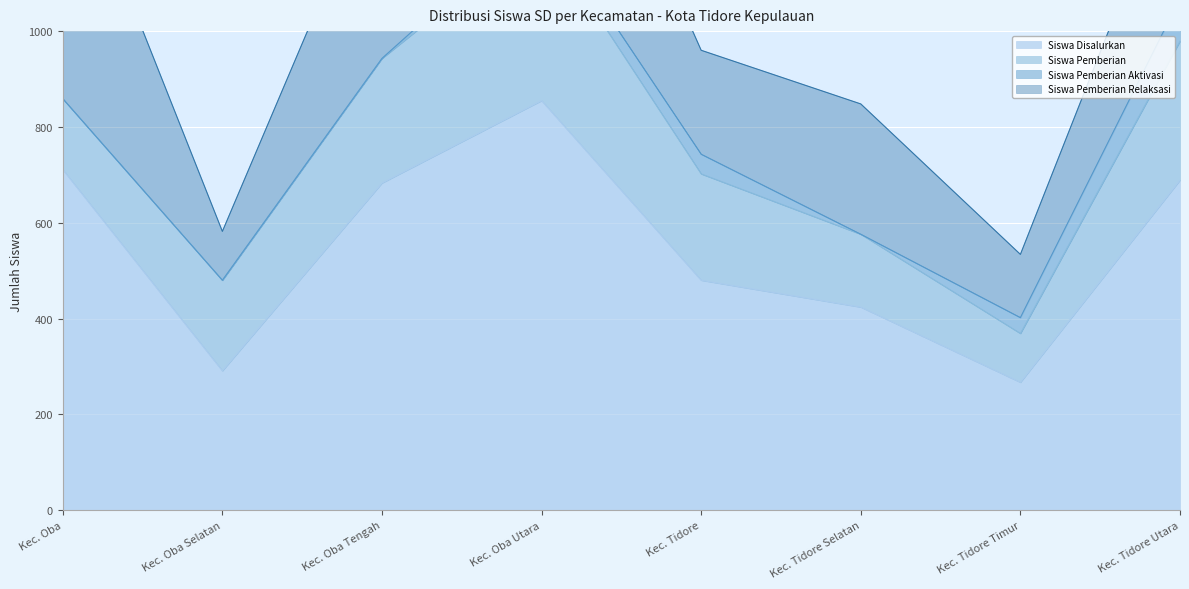

The value of Siswa Pemberian Aktivasi at Kec. Oba is -59. True or false?

False